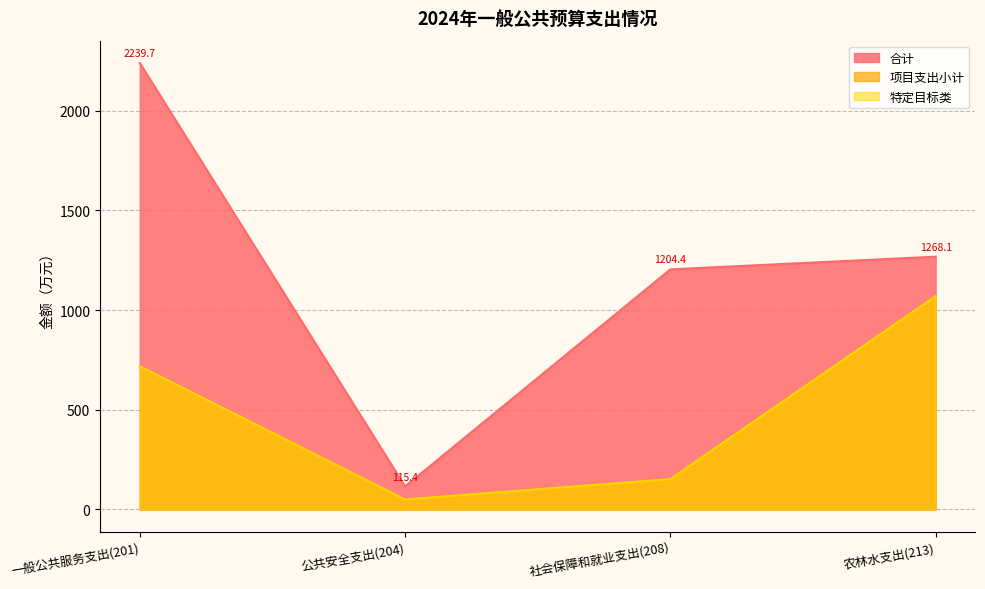

What are all the series names shown in the legend?

合计, 项目支出小计, 特定目标类